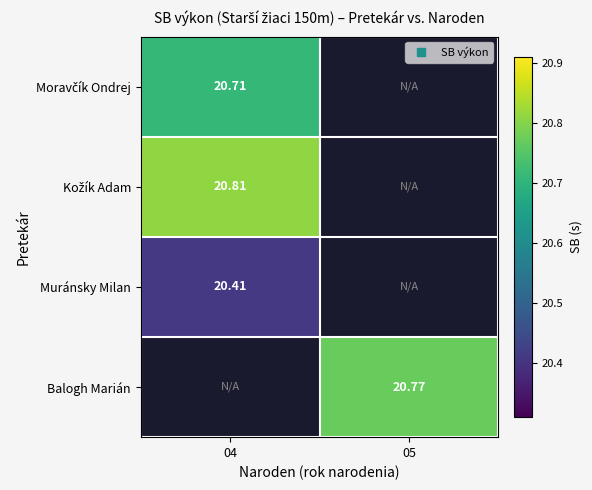

The value of Muránsky Milan at 04 is 13.2. True or false?

False